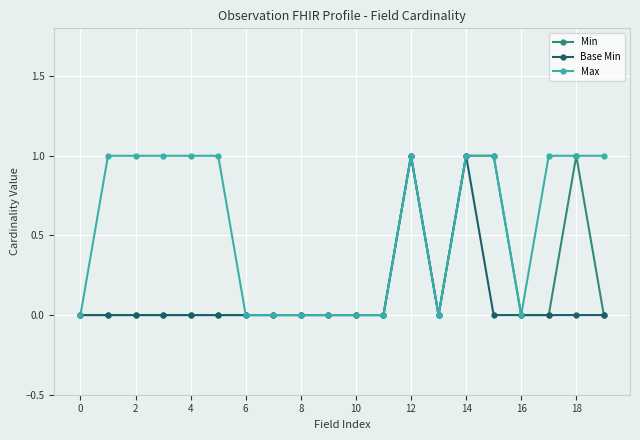

True or false: Min has more than 0 points higher than both neighbors.

True